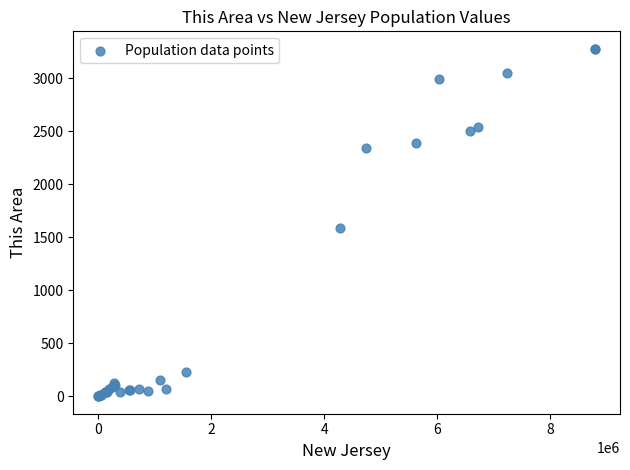

What Y value in the scatter plot is closest to 1638?

1590